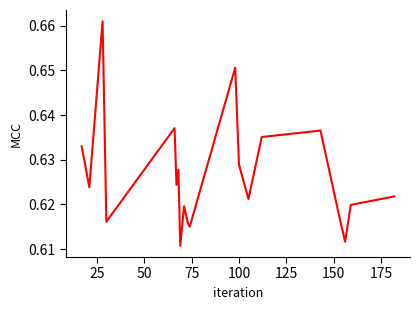

Does the chart have visible grid lines?

No